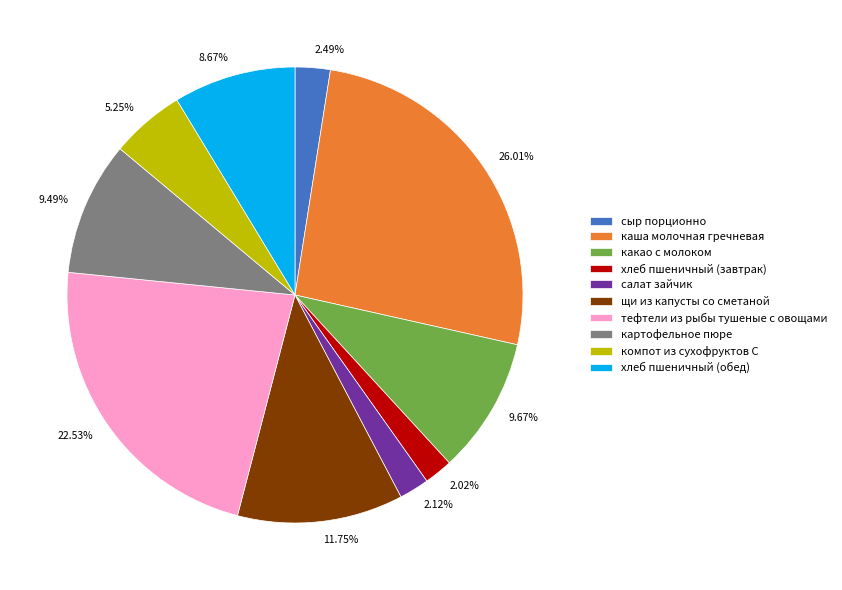

What is the largest slice in the pie chart?

каша молочная гречневая